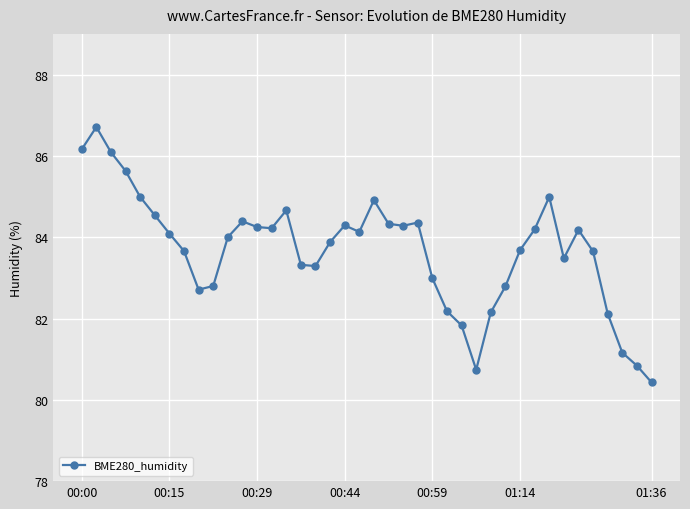

What is the value of the 32nd point from the left?

84.2